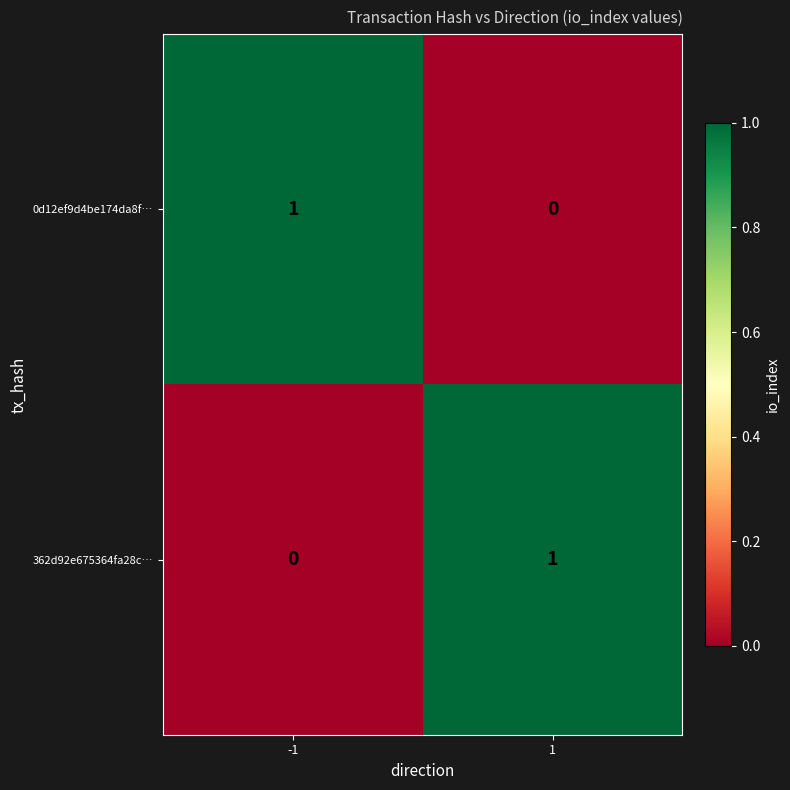

What is the greatest value displayed?

1